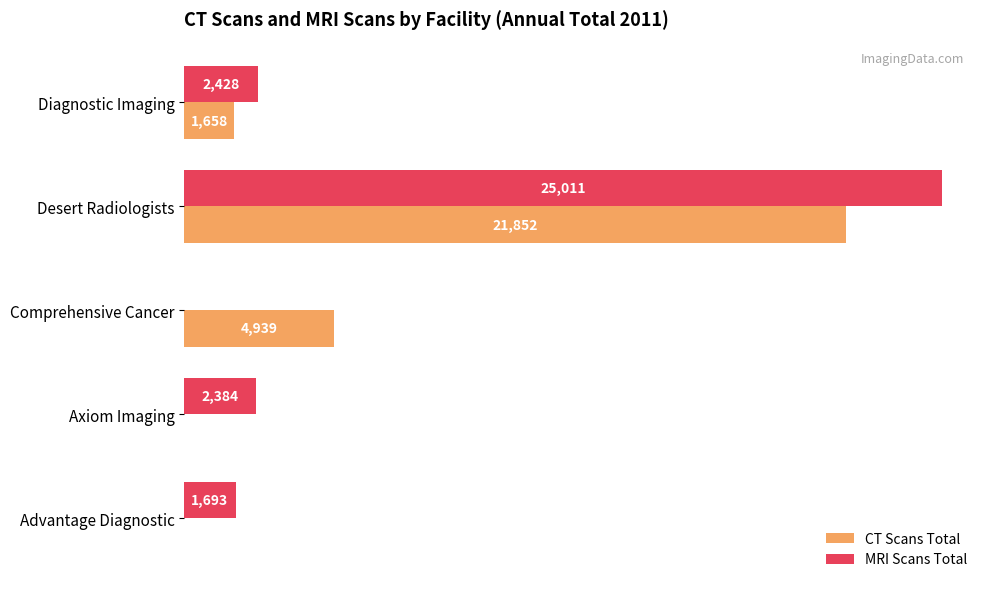

At which label does MRI Scans Total reach its peak?

Desert Radiologists